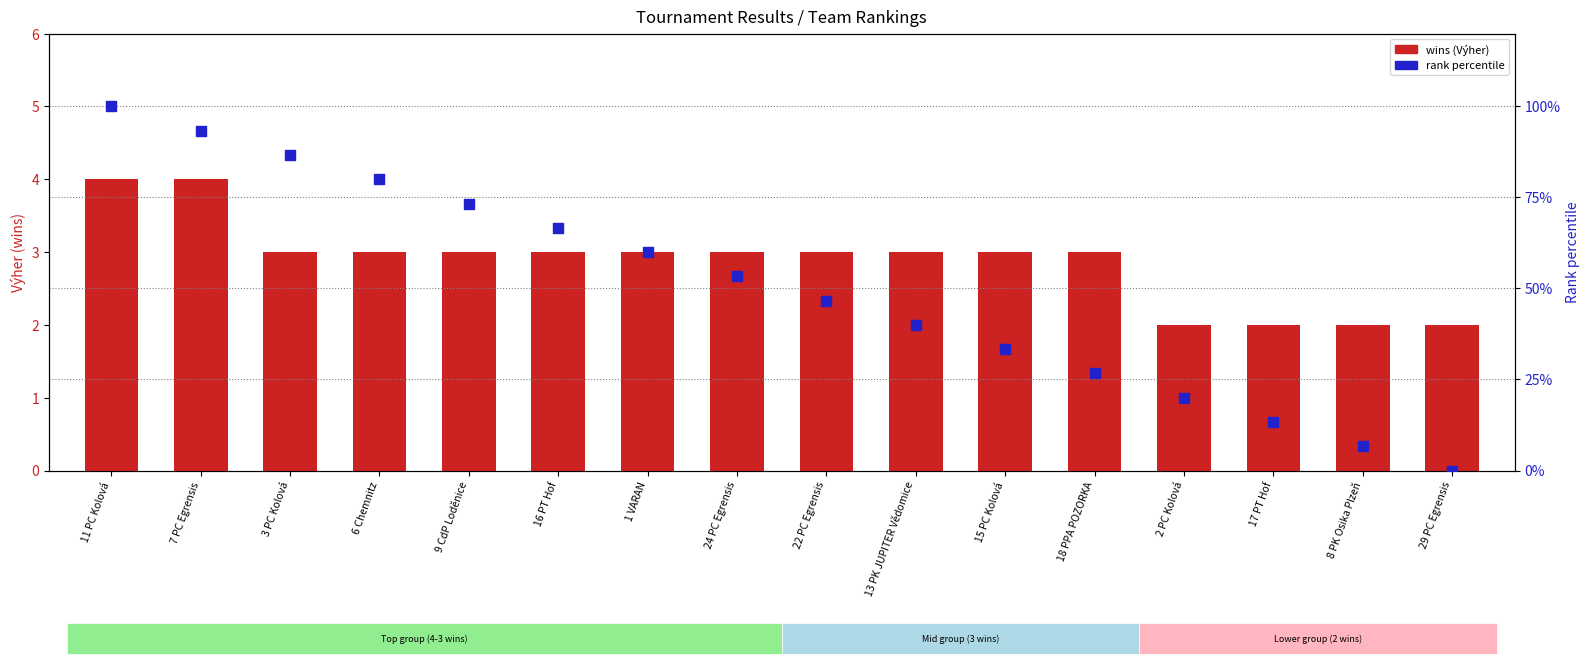

At how many categories does at least one series exceed 51?

8